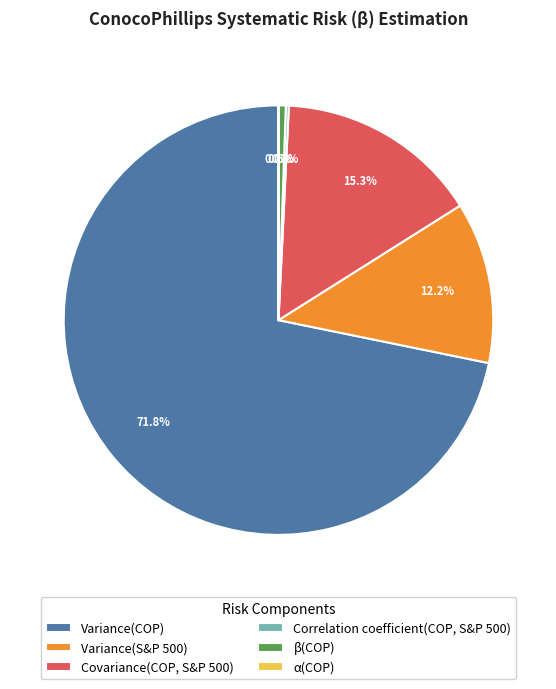

Is there any slice that represents more than half of the pie?

Yes